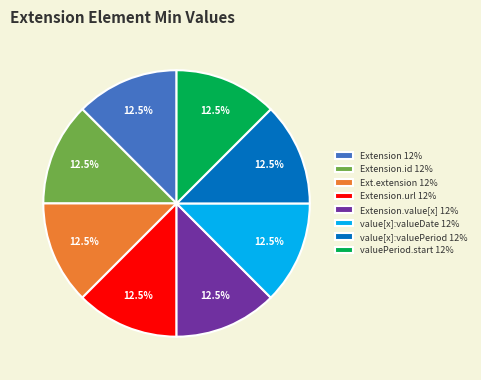

Does Extension.url 12% represent more than half of the total?

No